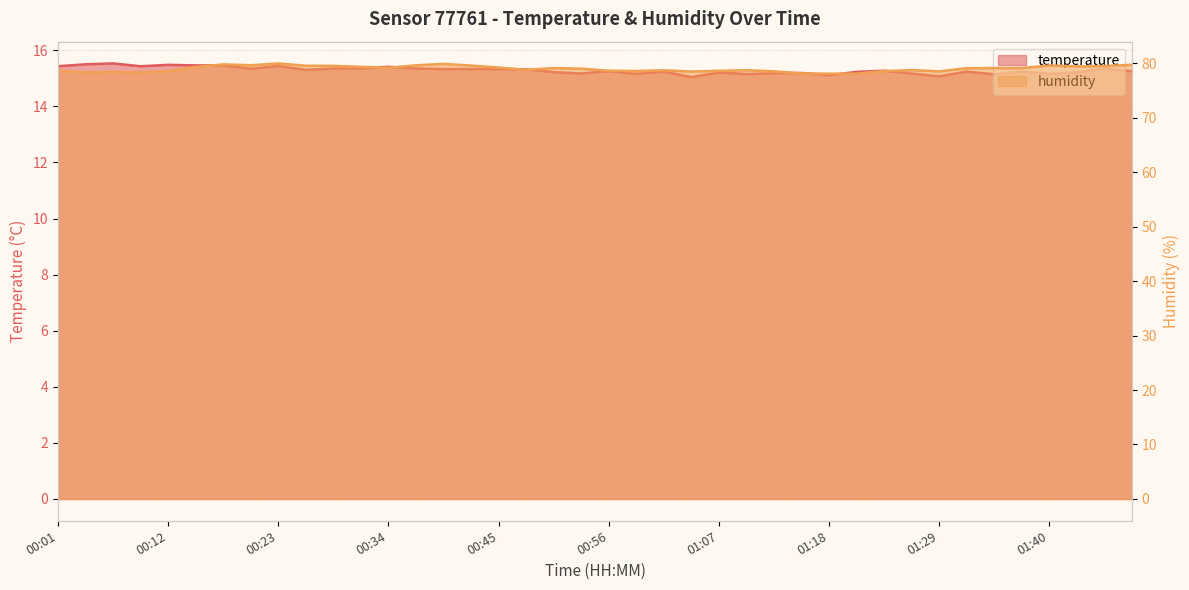

How many data points does each series have?

40